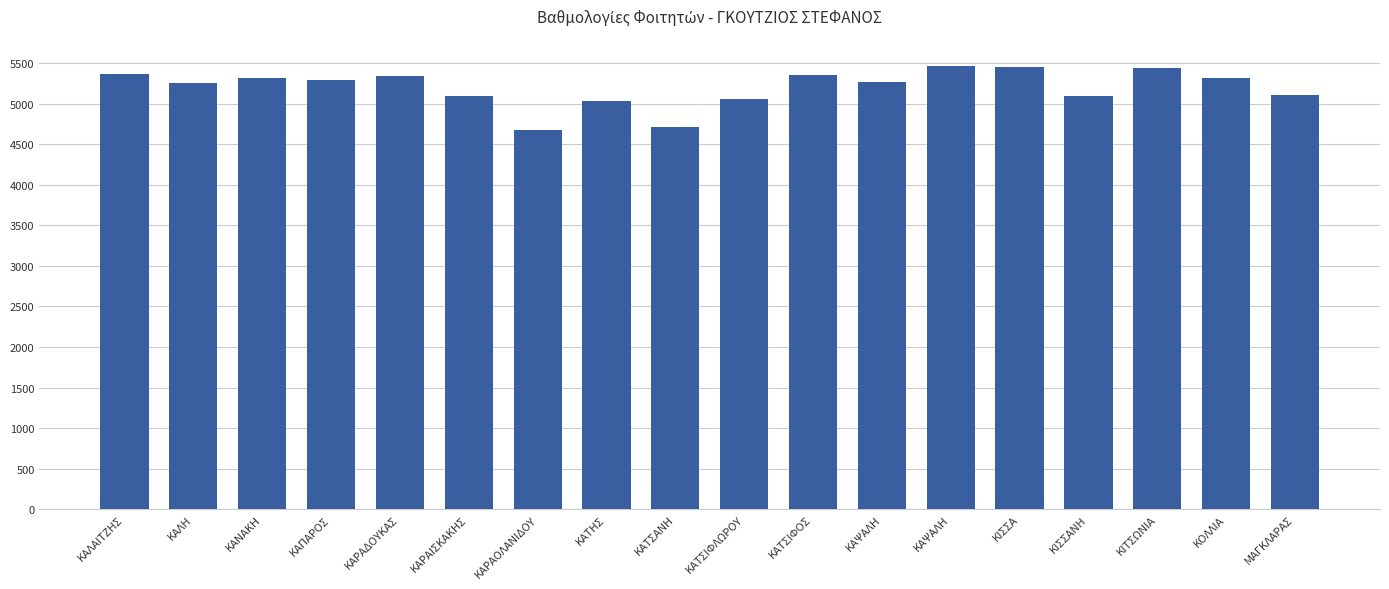

What is the label of the 7th bar from the right?

ΚΑΨΑΛΗ